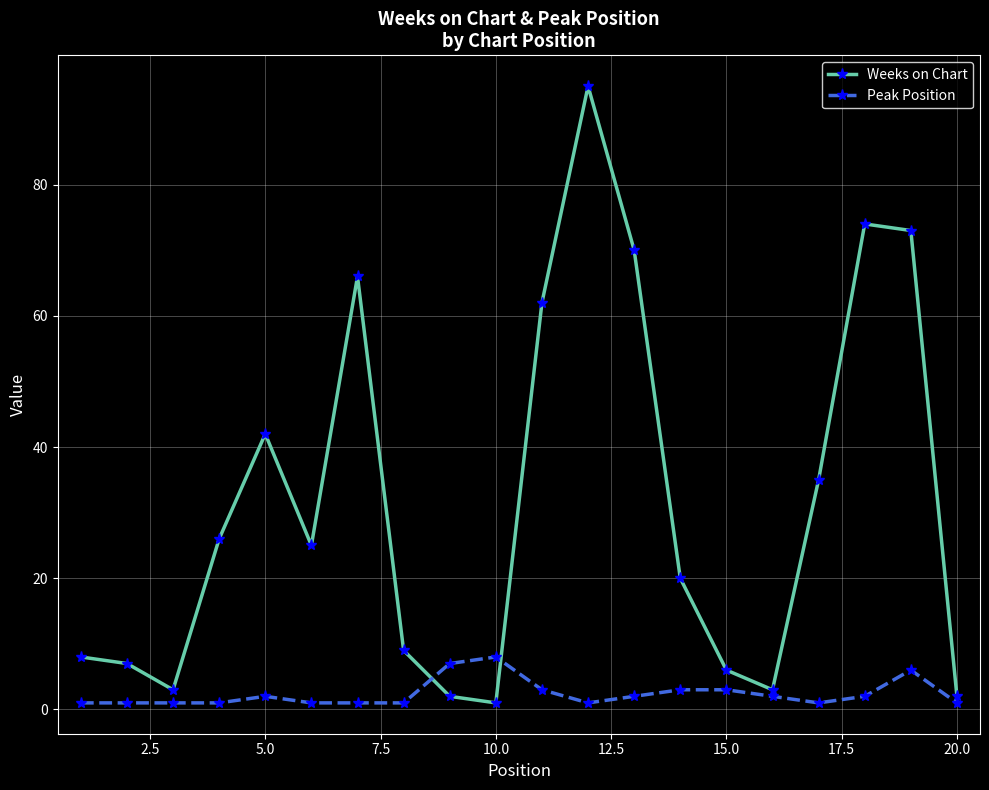

Count the number of data series in this chart.

2